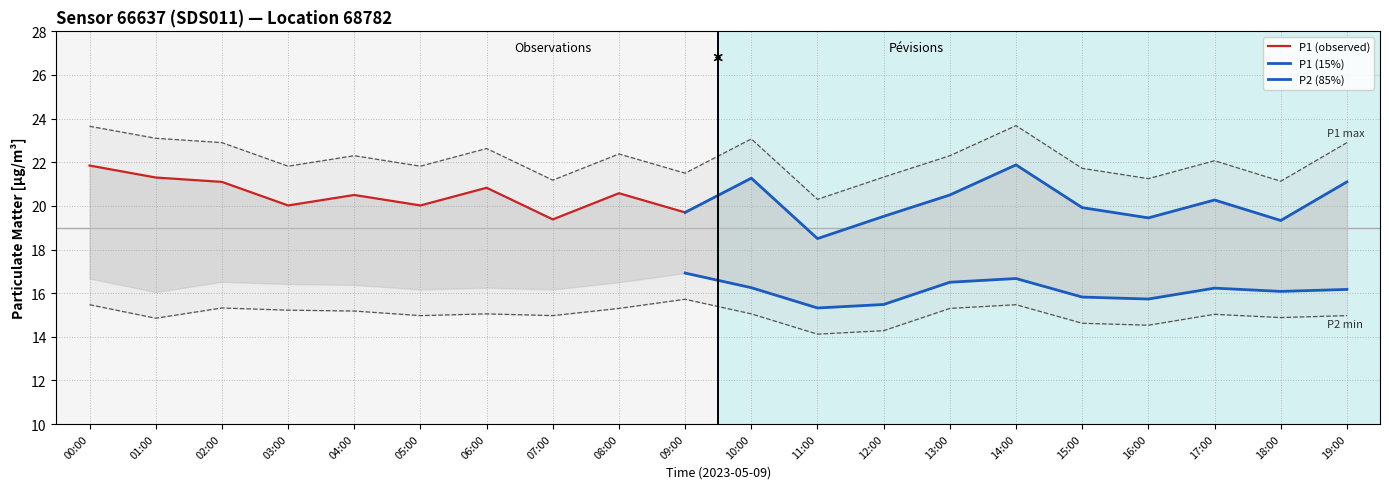

At 13:00, list the series in order from smallest to largest.

P2, P1